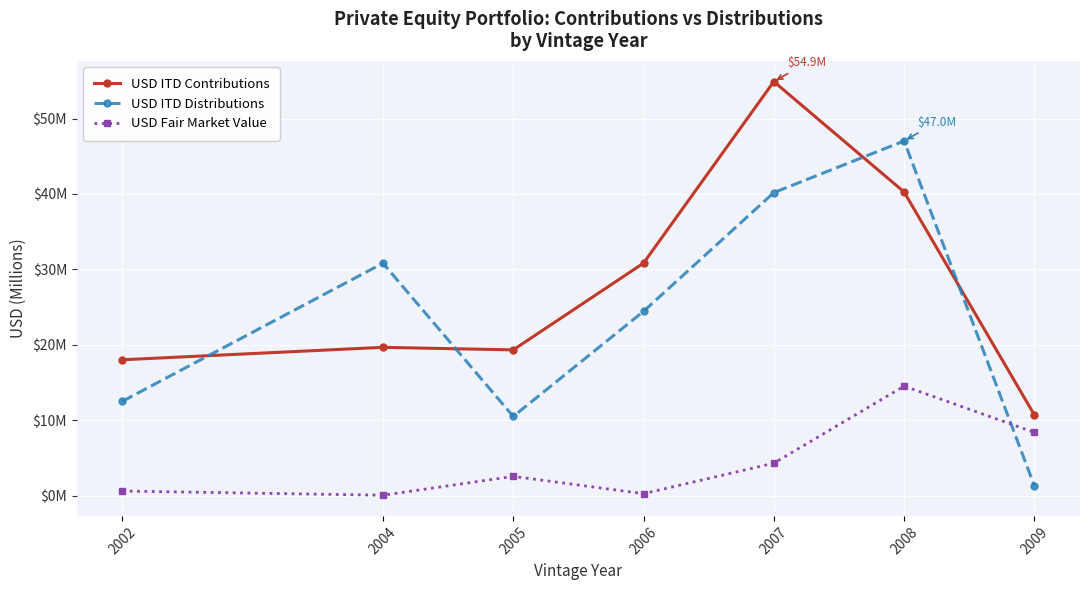

What are all the series names shown in the legend?

USD ITD Contributions, USD ITD Distributions, USD Fair Market Value